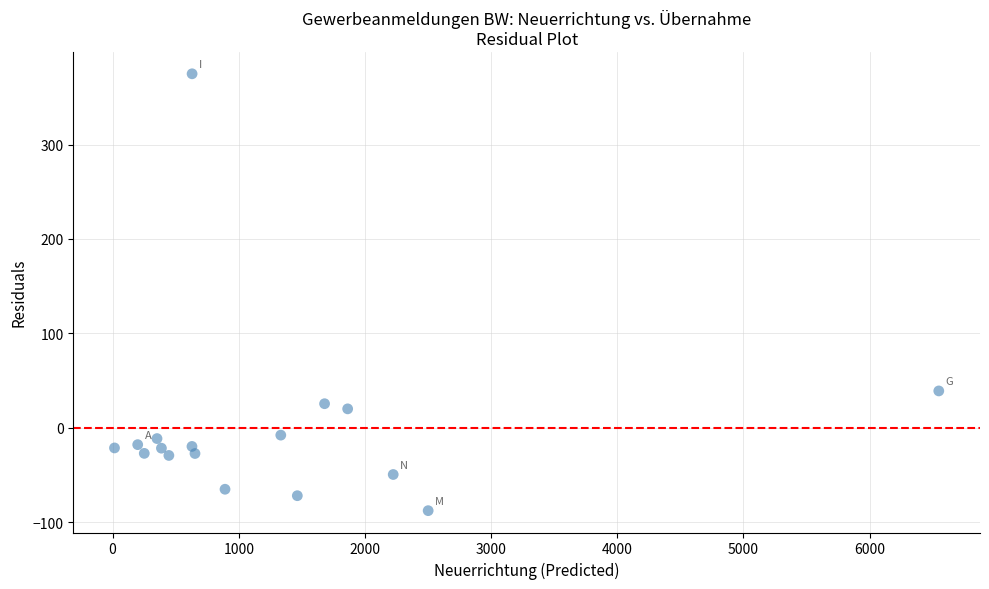

What Y value in the scatter plot is closest to 143?

38.9